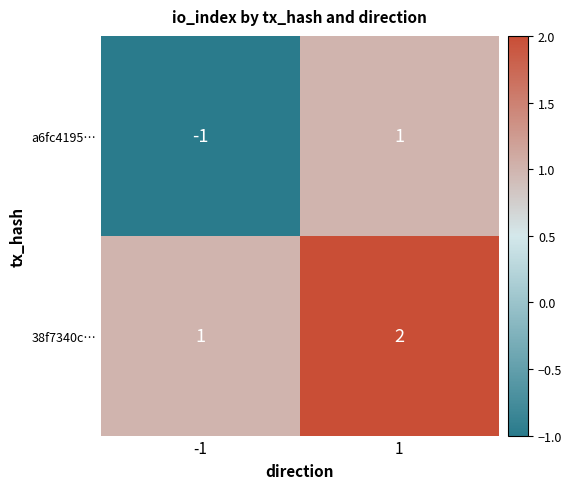

Reading left to right, what are all the values shown in this chart?

a6fc4195…: -1=-1	1=1
38f7340c…: -1=1	1=2